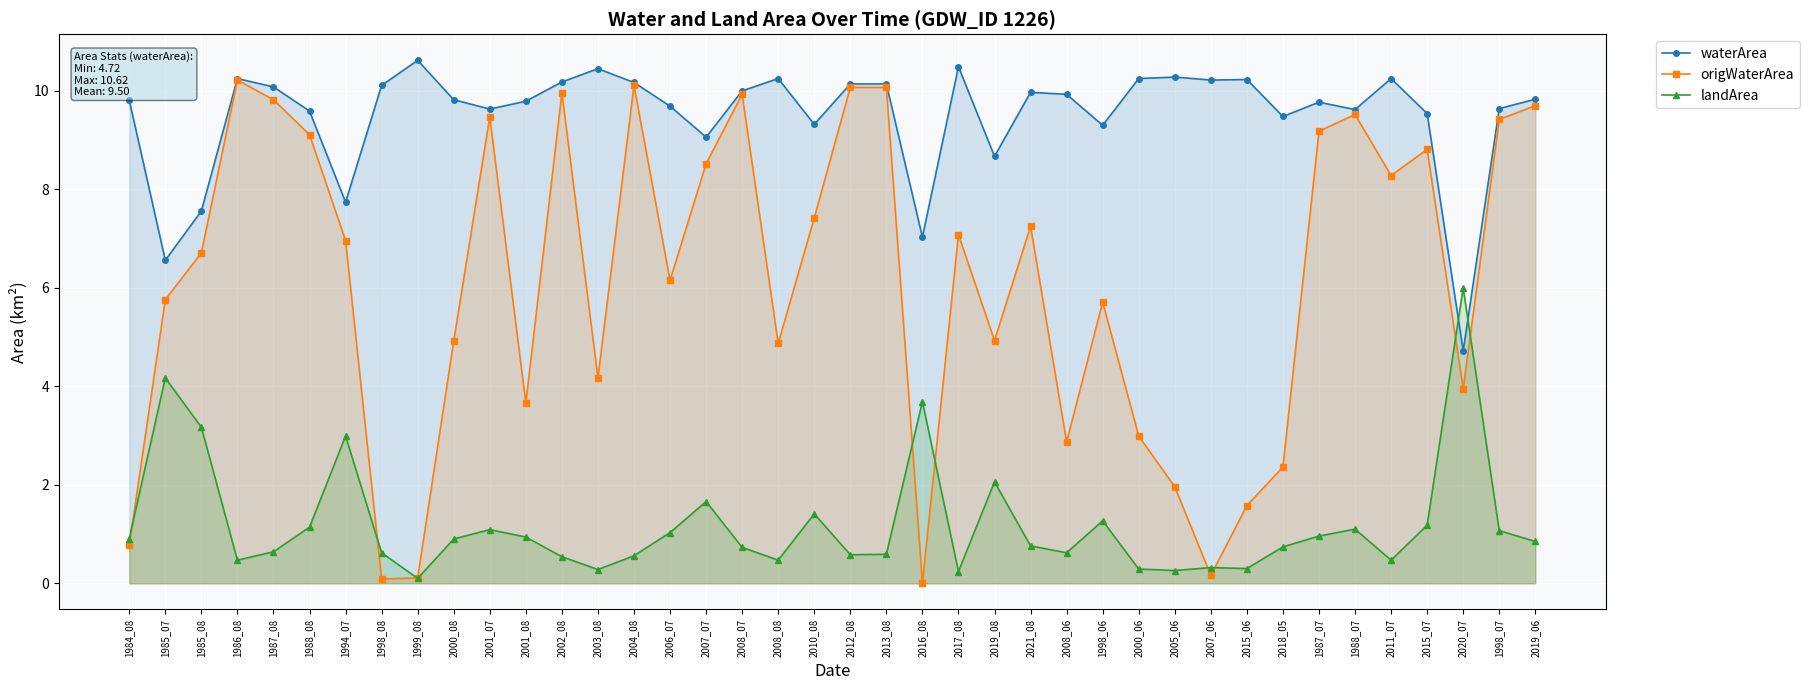

How many values in origWaterArea are above zero?

39